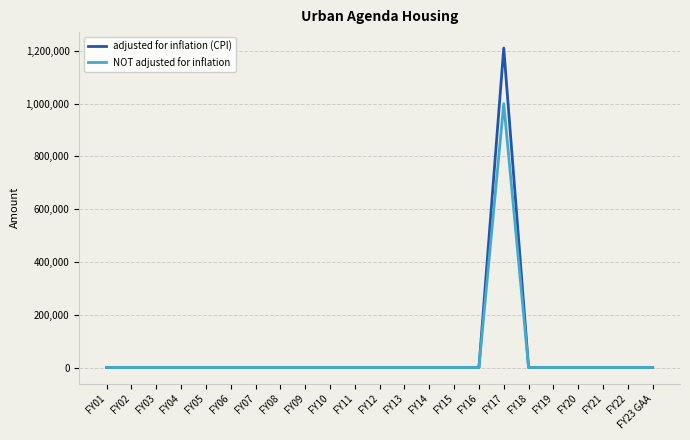

The value of NOT adjusted for inflation at FY20 is 576466. True or false?

False